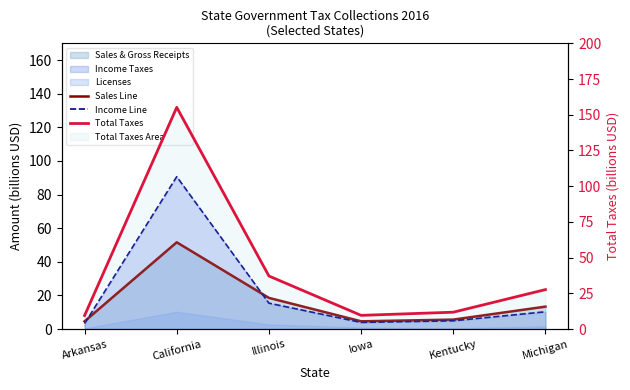

What is the maximum value shown in the chart?

155.2